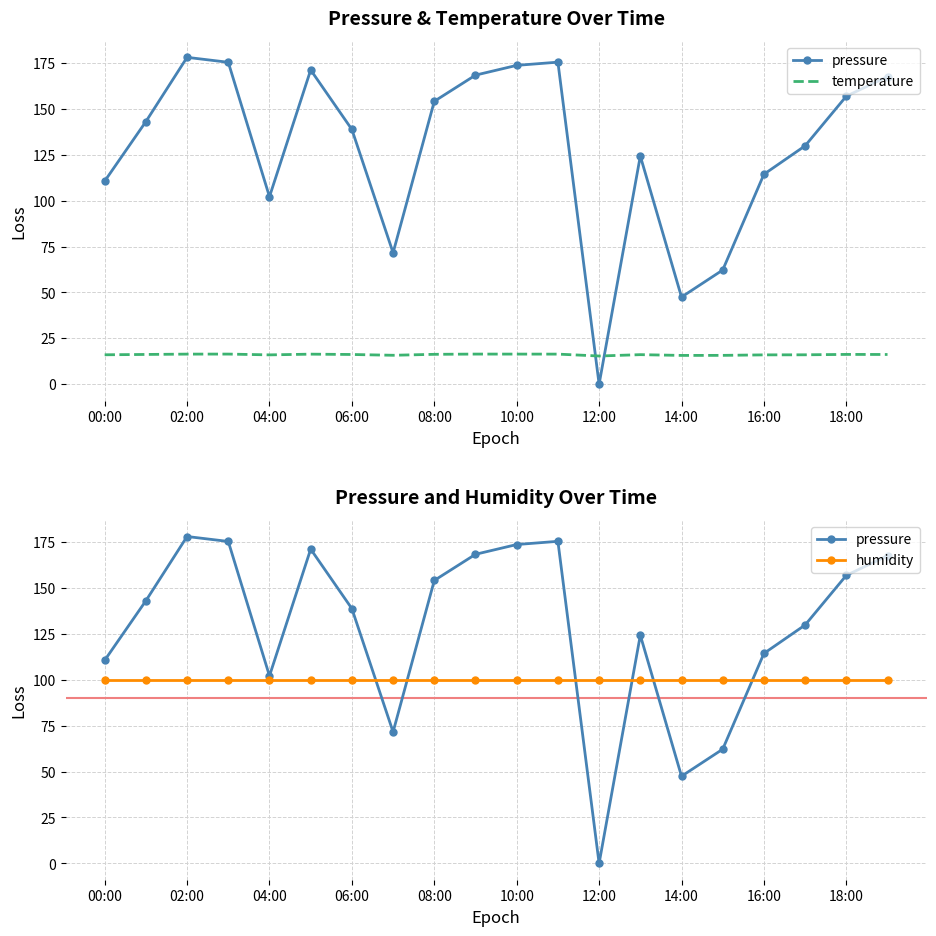

How many times do pressure and temperature cross each other?

2